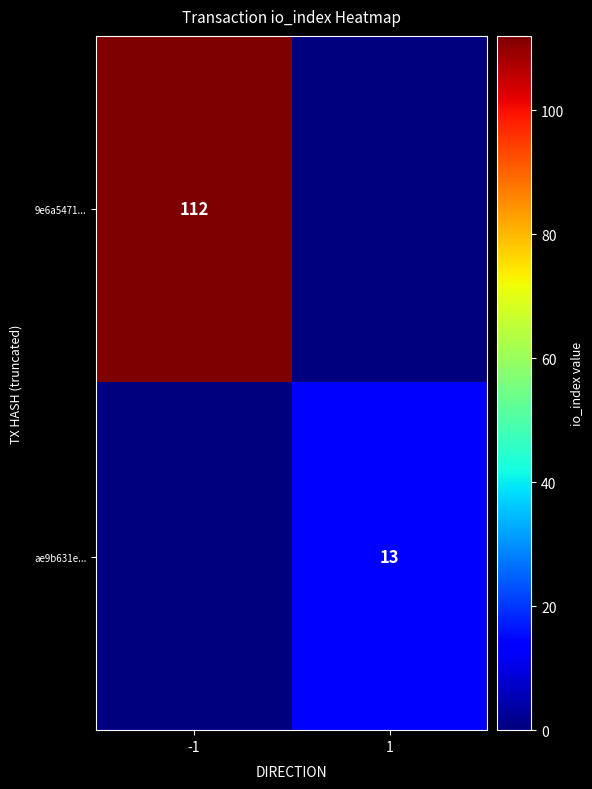

True or false: ae9b631e... has a value of 13 at 1.

True